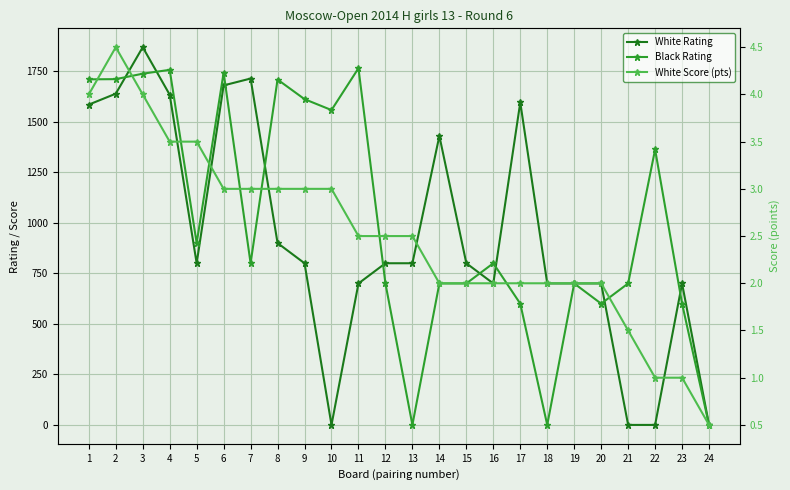

At which category does Black Rating reach its first local peak?

4